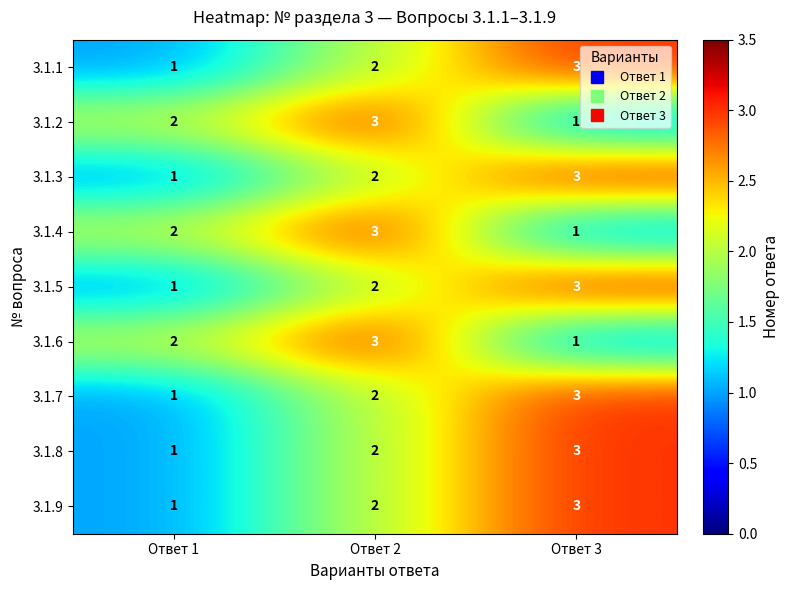

Rank the categories by 3.1.5 value from highest to lowest.

Ответ 3, Ответ 2, Ответ 1